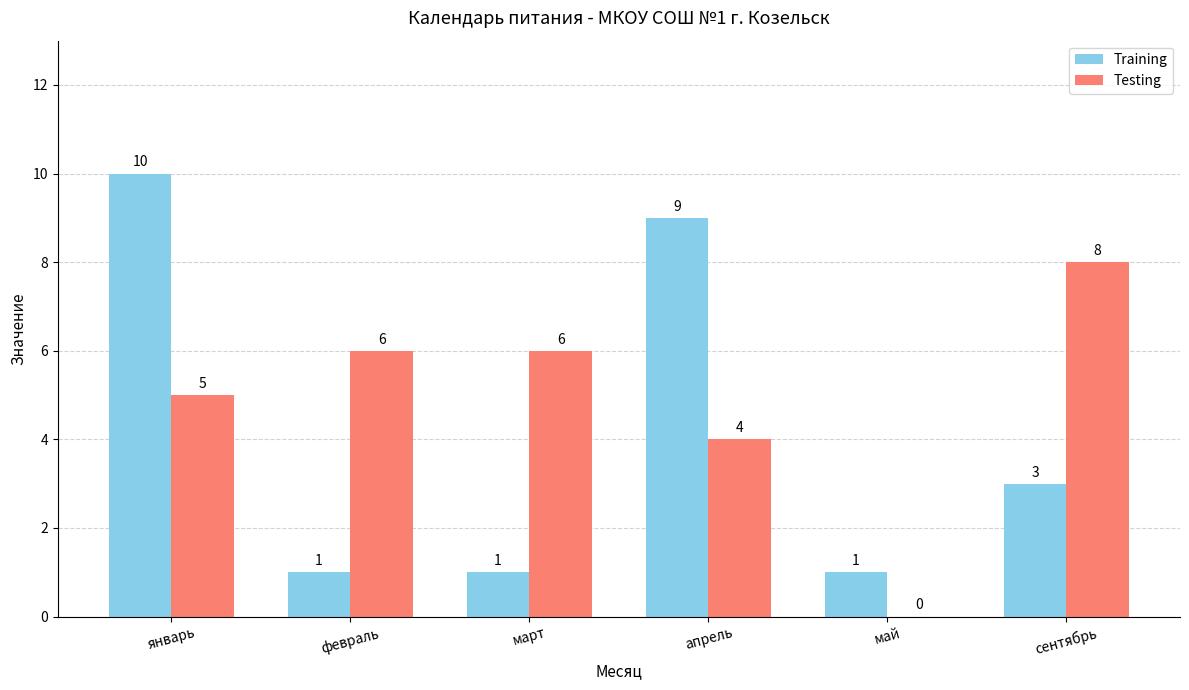

Is the value of Testing at март greater than the value of Training at март?

Yes